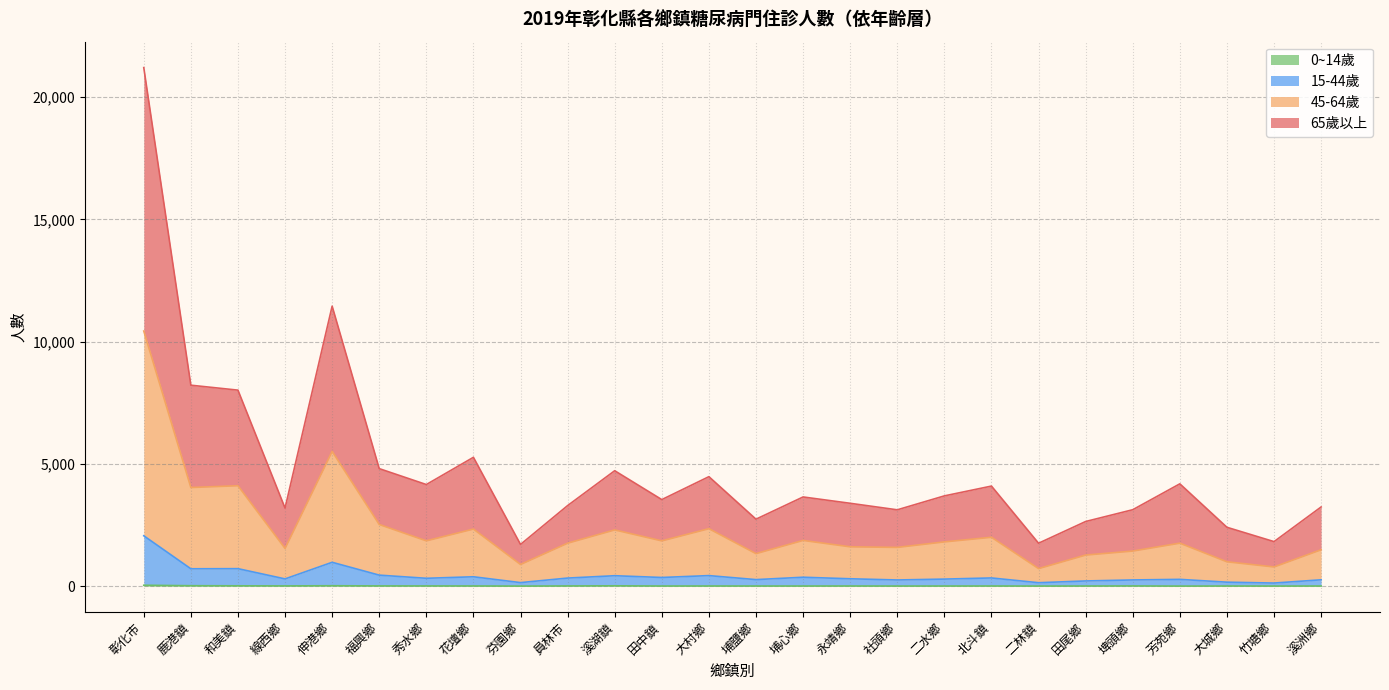

What is the greatest value displayed?

21211